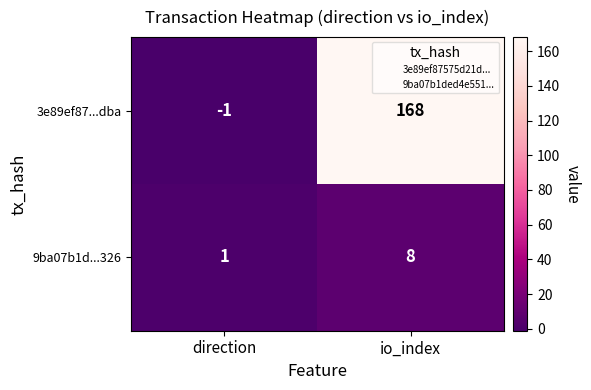

What is the difference between the 3e89ef87...dba values at direction and io_index?

169